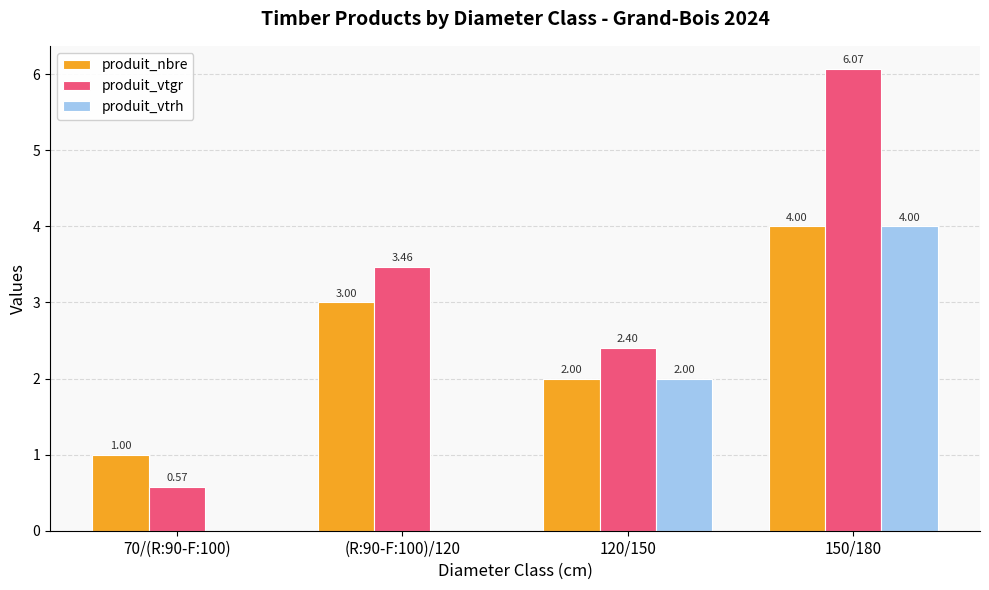

What is the sum of the produit_vtgr values at 70/(R:90-F:100) and 150/180?

6.6